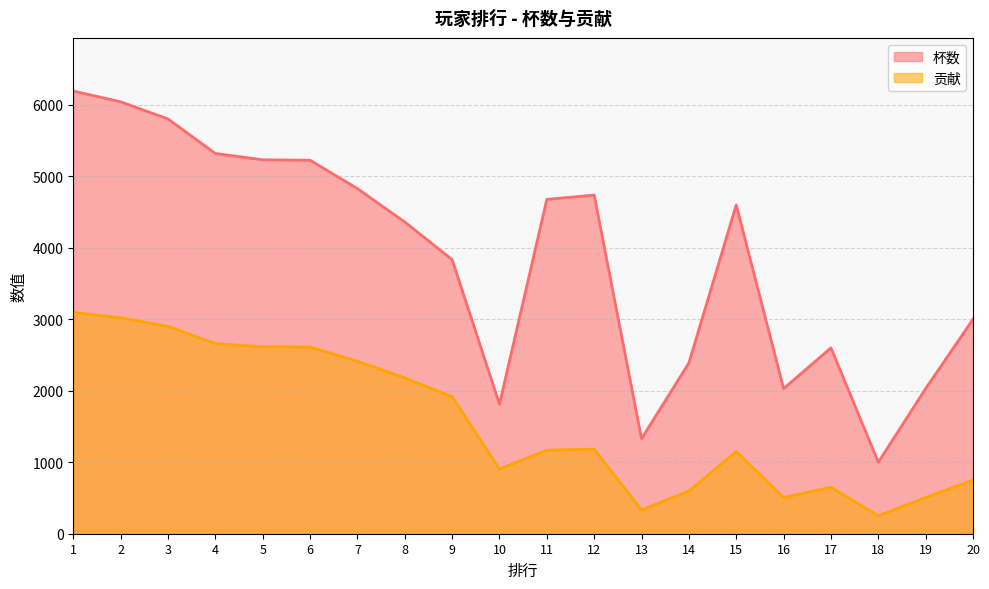

The 杯数 series shows 3846 at 3. True or false?

False